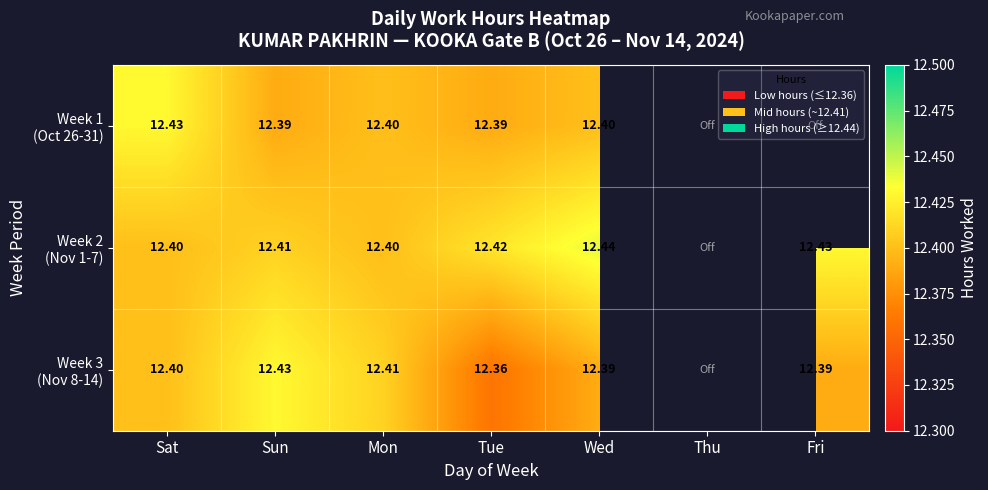

How many values in Week 2 (Nov 1-7) are above zero?

6